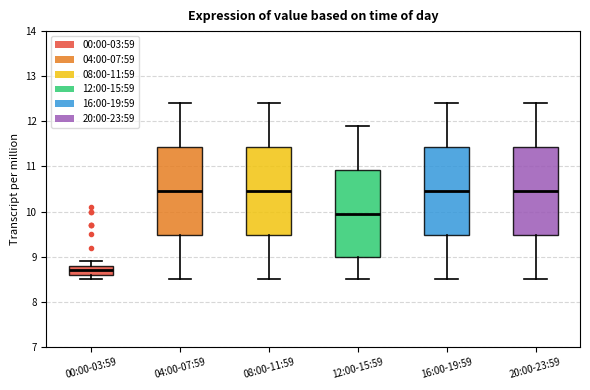

Reading left to right, read every box against the y-axis: the position of its median line, the range the box covers, and the ends of its whiskers. The values are not printed on the chart, so give them approximately, as read against the axis.

00:00-03:59: median 8.7, box 8.6 to 8.8, whiskers 8.5 to 8.9
04:00-07:59: median 10.5, box 9.5 to 11.4, whiskers 8.5 to 12.4
08:00-11:59: median 10.5, box 9.5 to 11.4, whiskers 8.5 to 12.4
12:00-15:59: median 10.0, box 9.0 to 10.9, whiskers 8.5 to 11.9
16:00-19:59: median 10.5, box 9.5 to 11.4, whiskers 8.5 to 12.4
20:00-23:59: median 10.5, box 9.5 to 11.4, whiskers 8.5 to 12.4